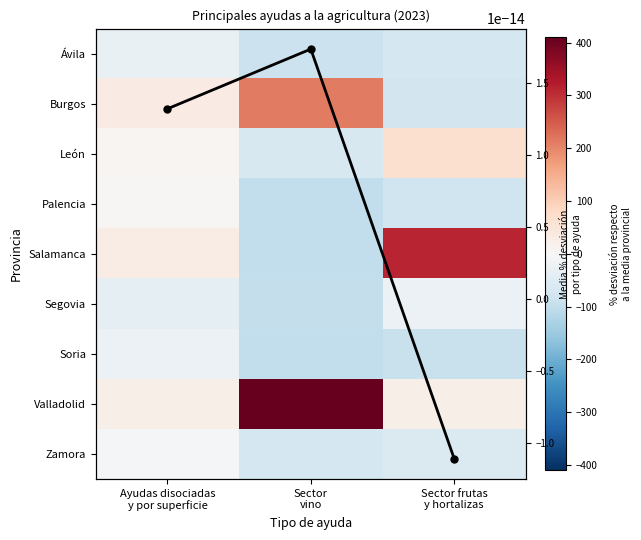

List the series in order of their peak value, lowest first.

Ávila, Segovia, Soria, Zamora, Media columna, Palencia, León, Burgos, Salamanca, Valladolid